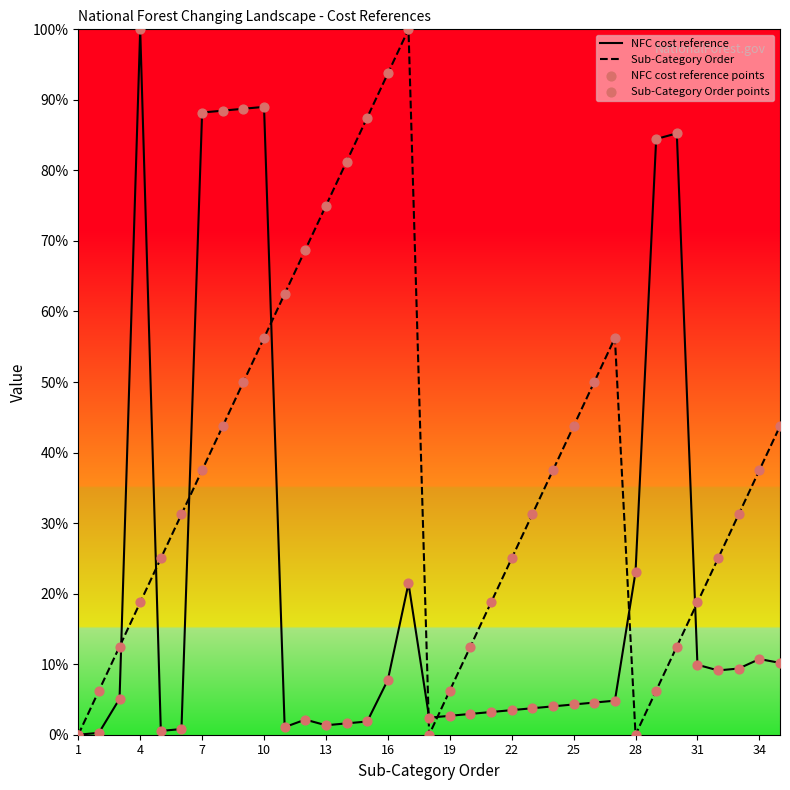

Which series has the widest spread of Y values?

NFC cost reference